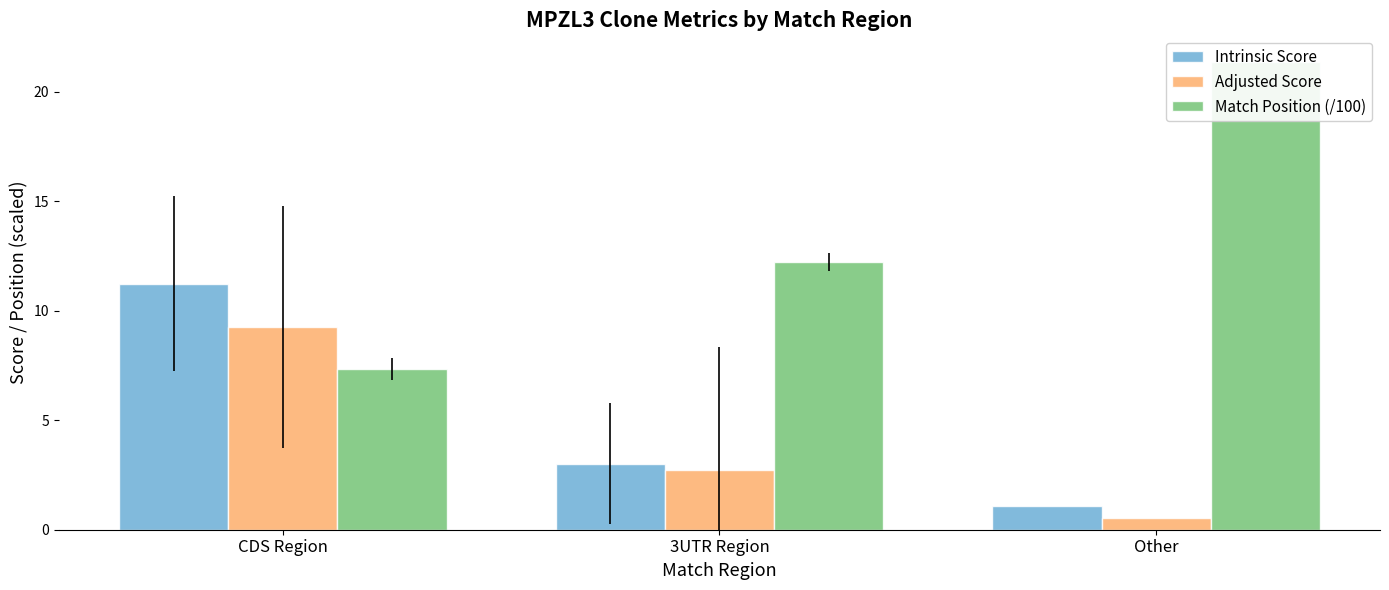

Does the chart contain any negative values?

No